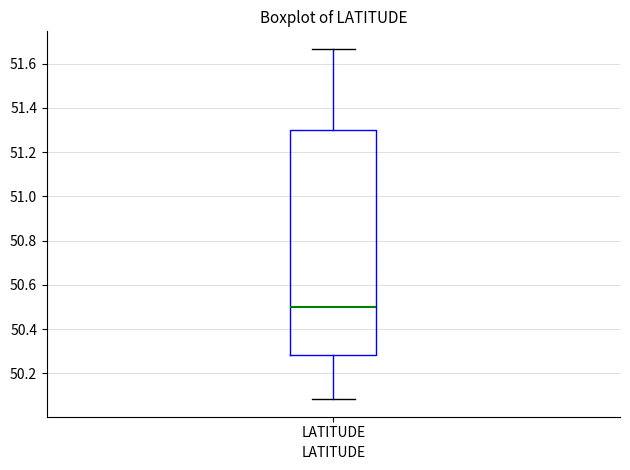

Read this box plot against the y-axis: the position of the median line, the range covered by the box, and the ends of both whiskers. The values are not printed on the chart, so give them approximately, as read against the axis.

median 50.50, box 50.28 to 51.30, whiskers 50.08 to 51.66